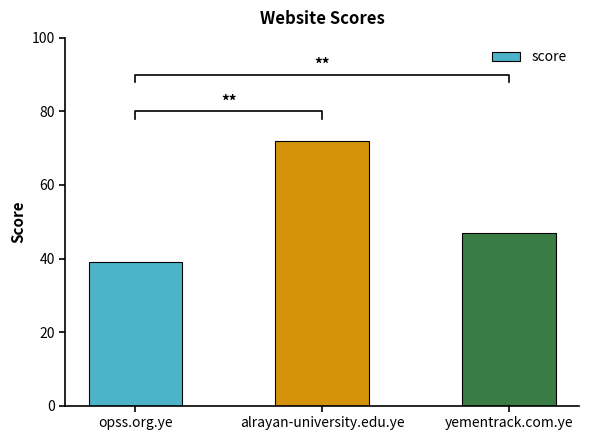

What is the value of the 3rd bar from the left?

47